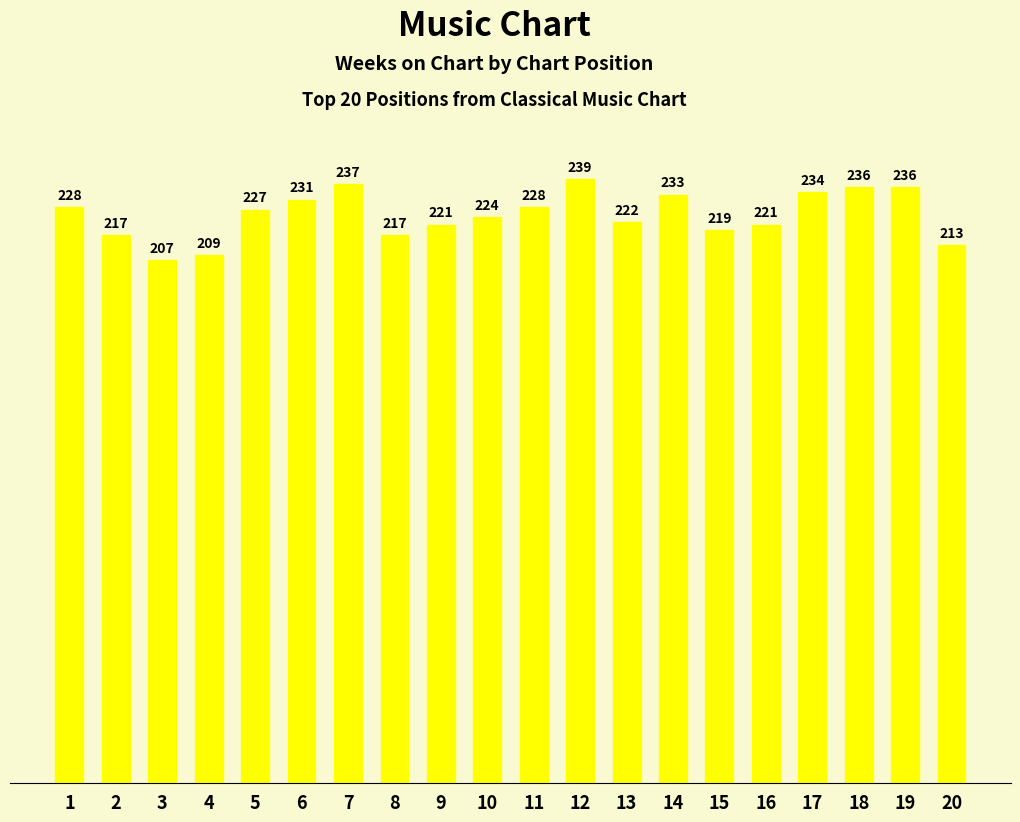

What is the sum of the values at 4 and 16?

430